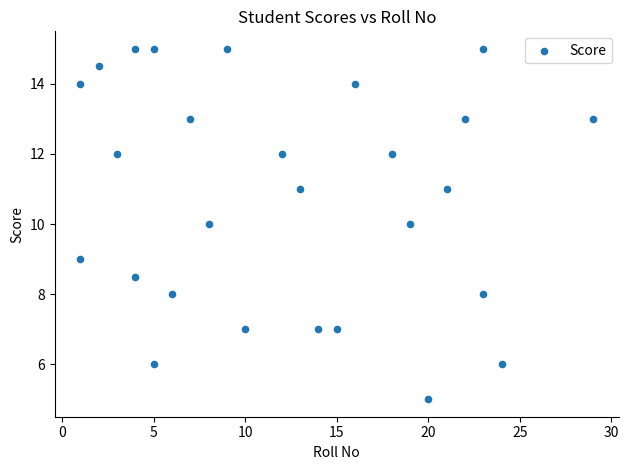

What is the range of X values (max minus min)?

28.0